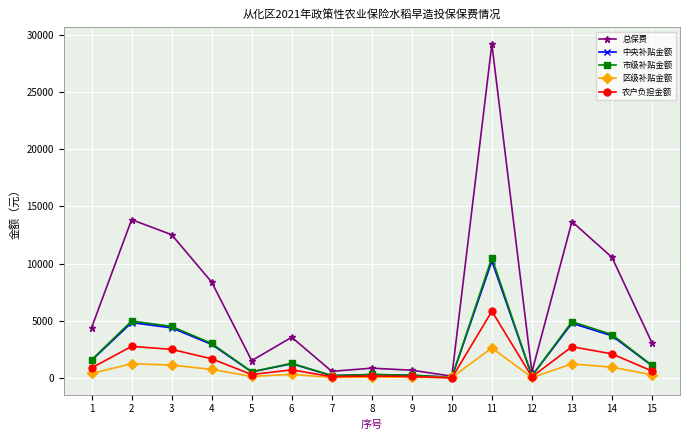

Read the 农户负担金额 value at 8.

172.0